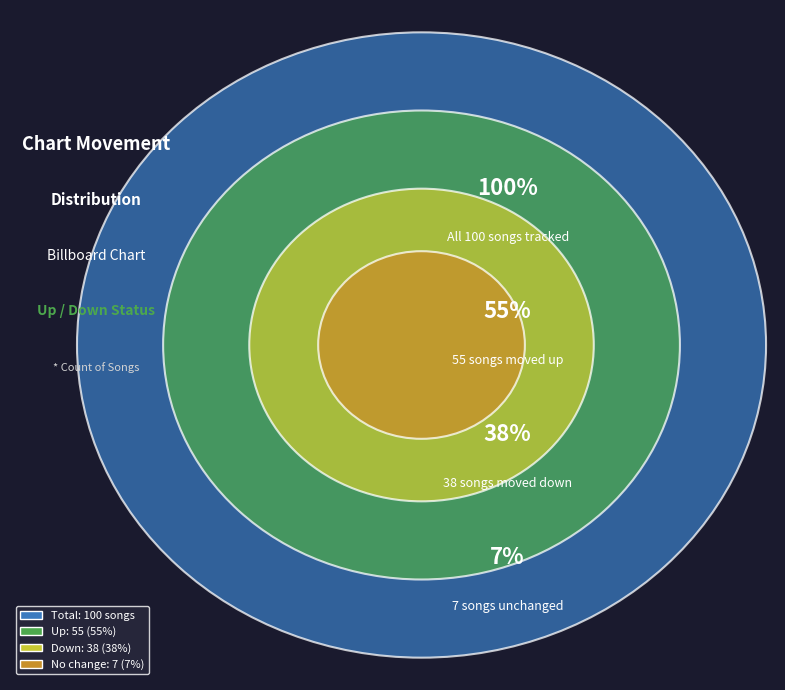

Is the sum of up and - greater than half?

Yes